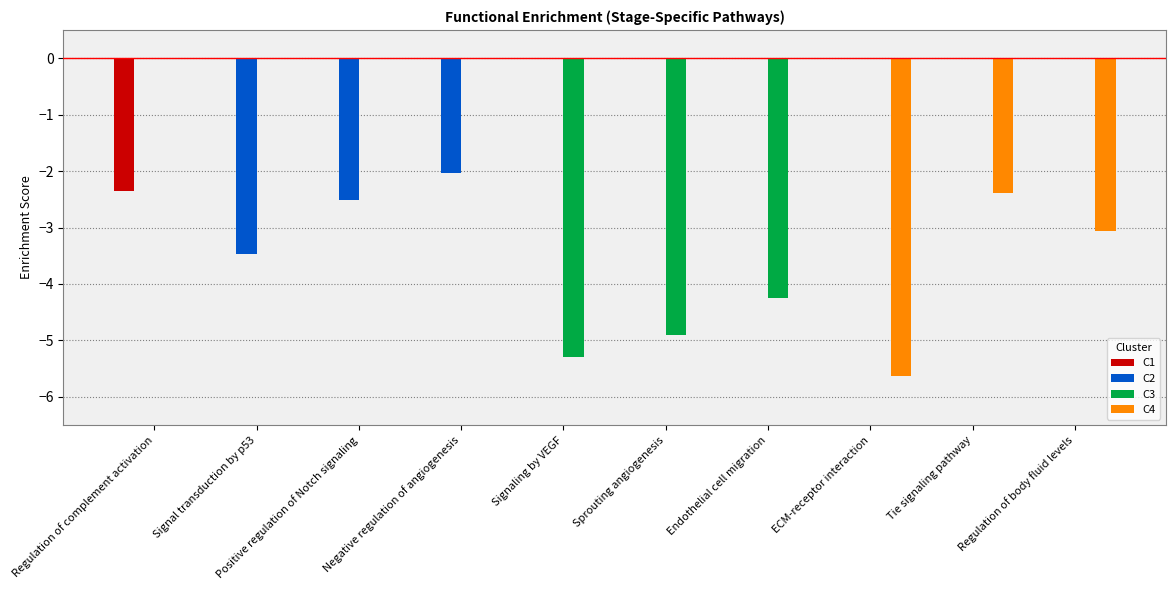

The C3 series shows -1.6 at Tie signaling pathway. True or false?

False